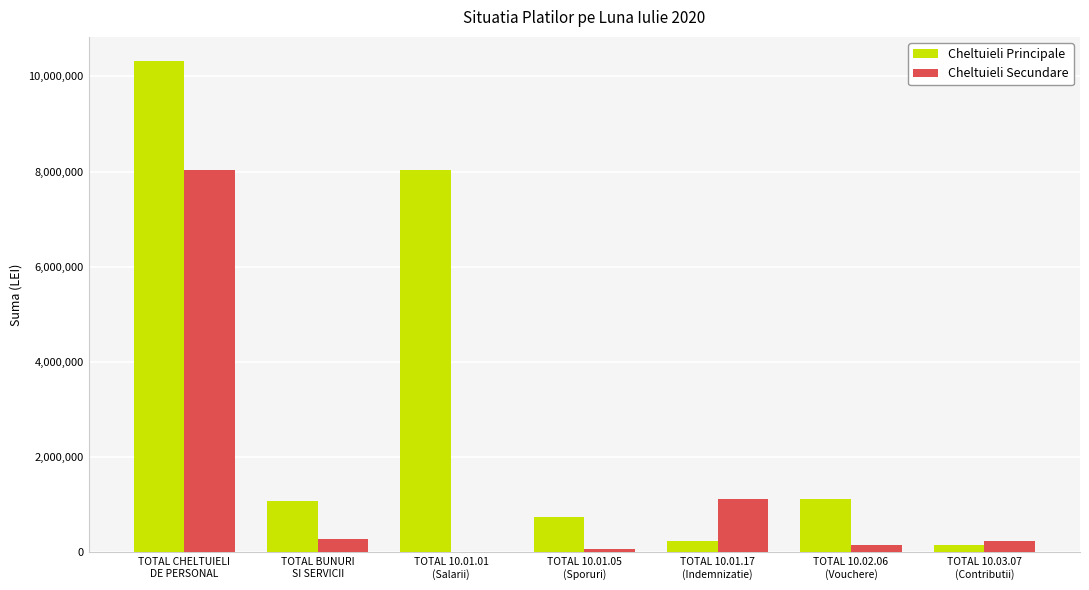

Which series has the largest total across all categories?

Cheltuieli Principale